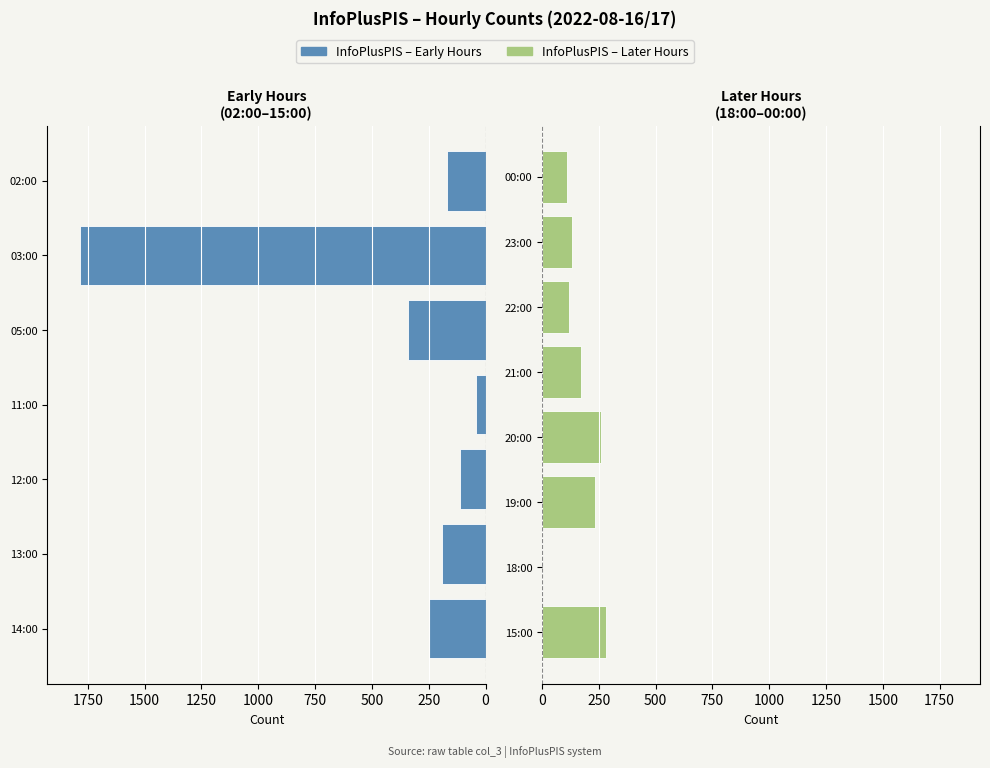

The chart shows a value of 163 at 00:00. True or false?

False